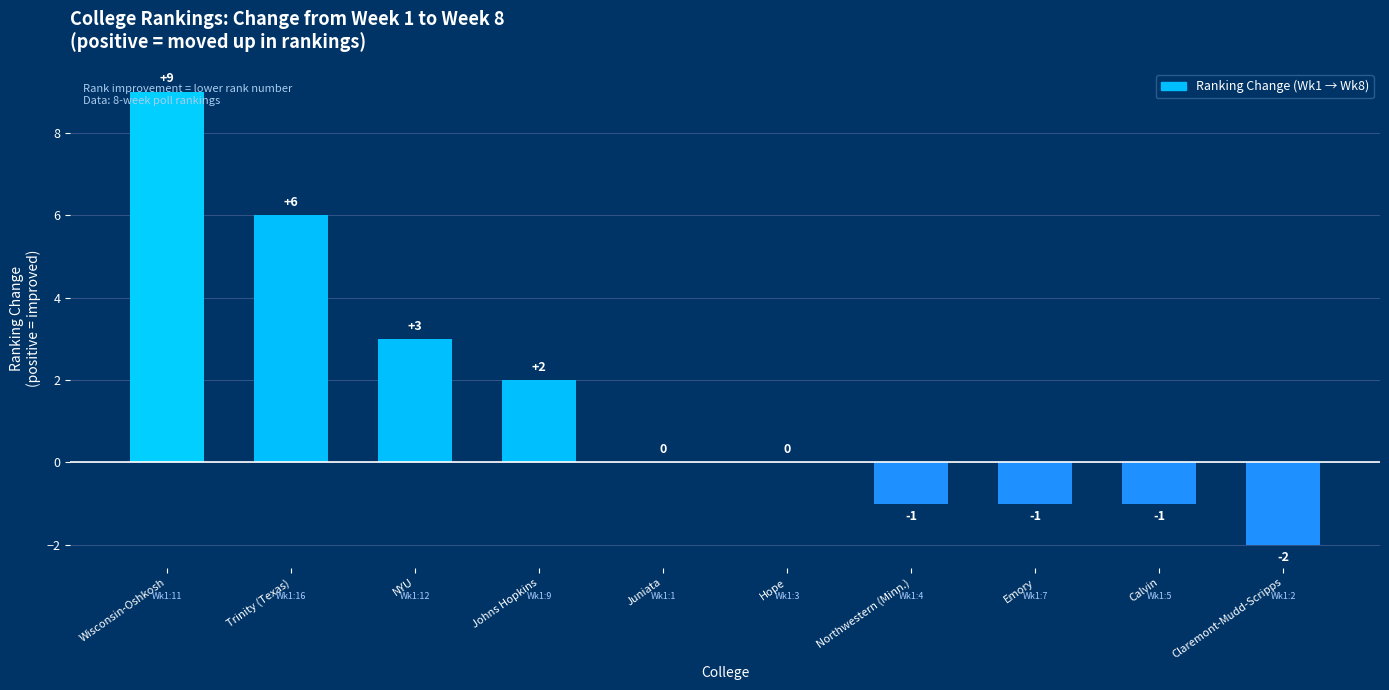

What is the change in value from Wisconsin-Oshkosh to Hope?

-9